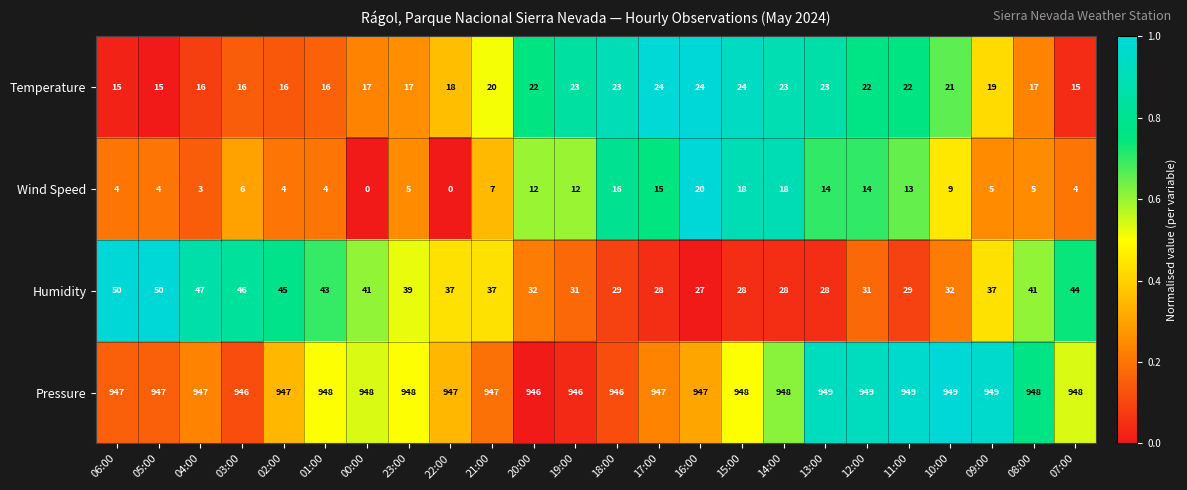

What value does the Wind Speed series have at 21:00, to the nearest 5?

5